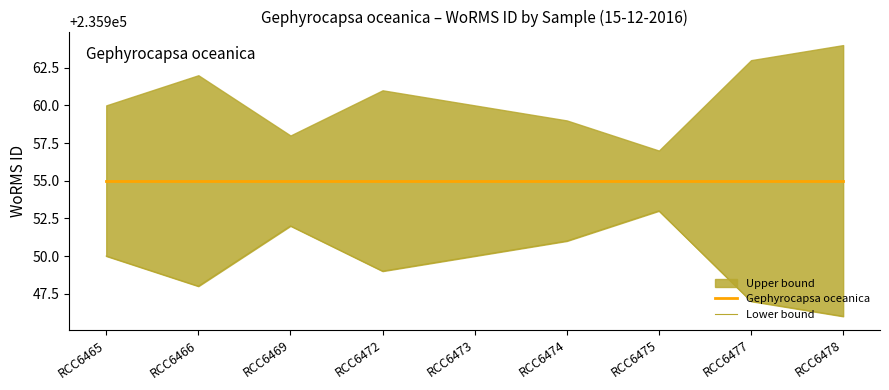

The value of Lower bound at RCC6465 is 235950. True or false?

True